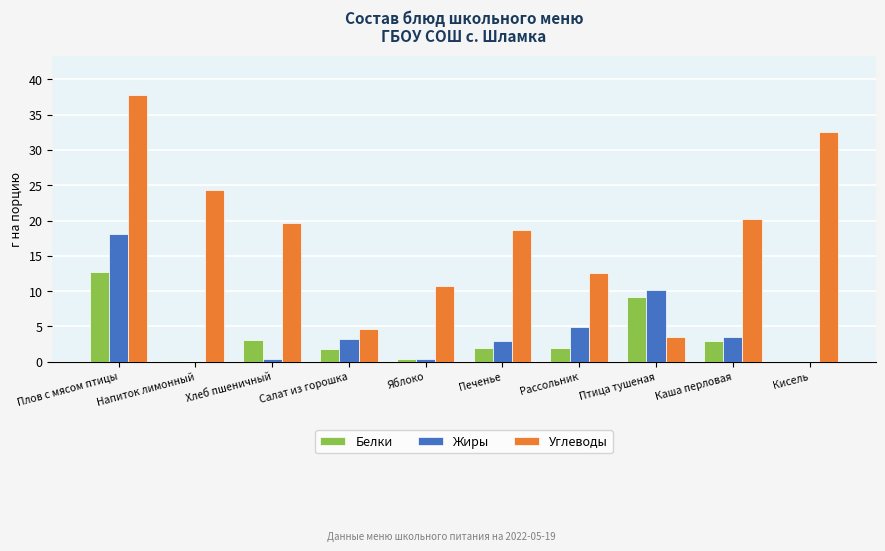

What is the total value across all series at Печенье?

23.4